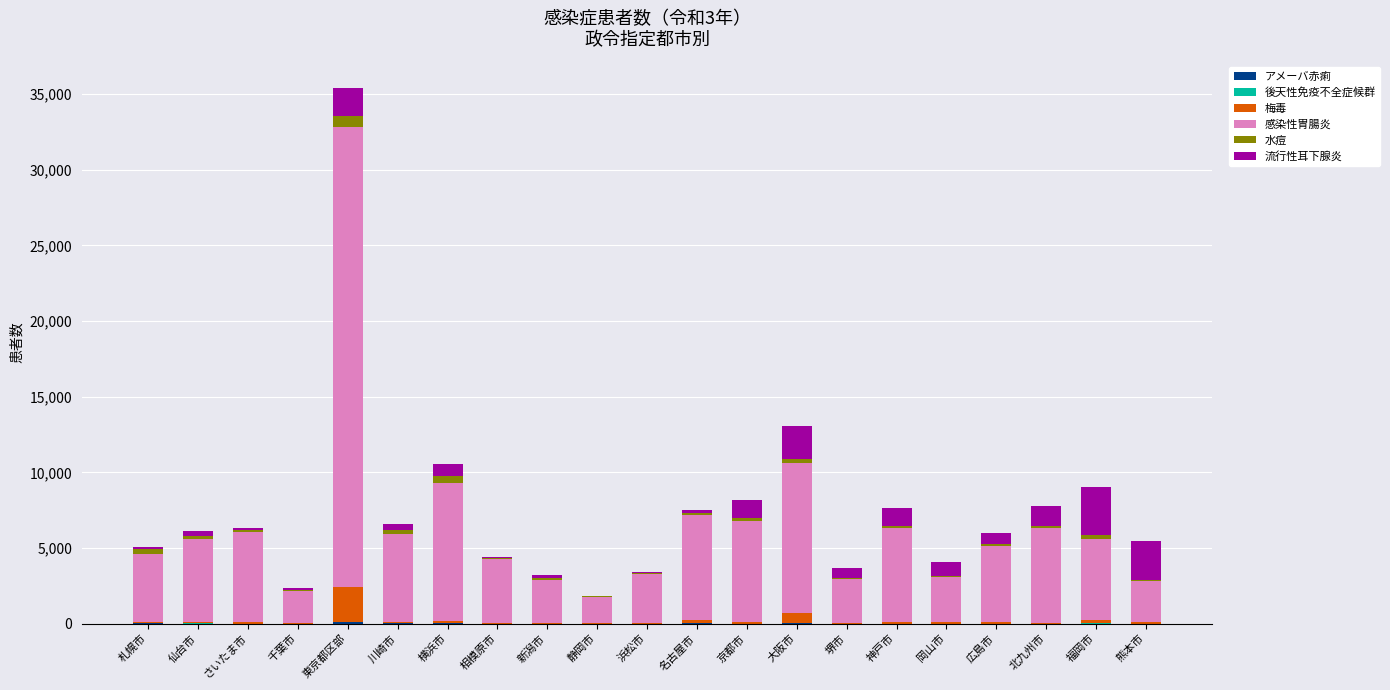

At which category is the sum across all series the highest?

東京都区部